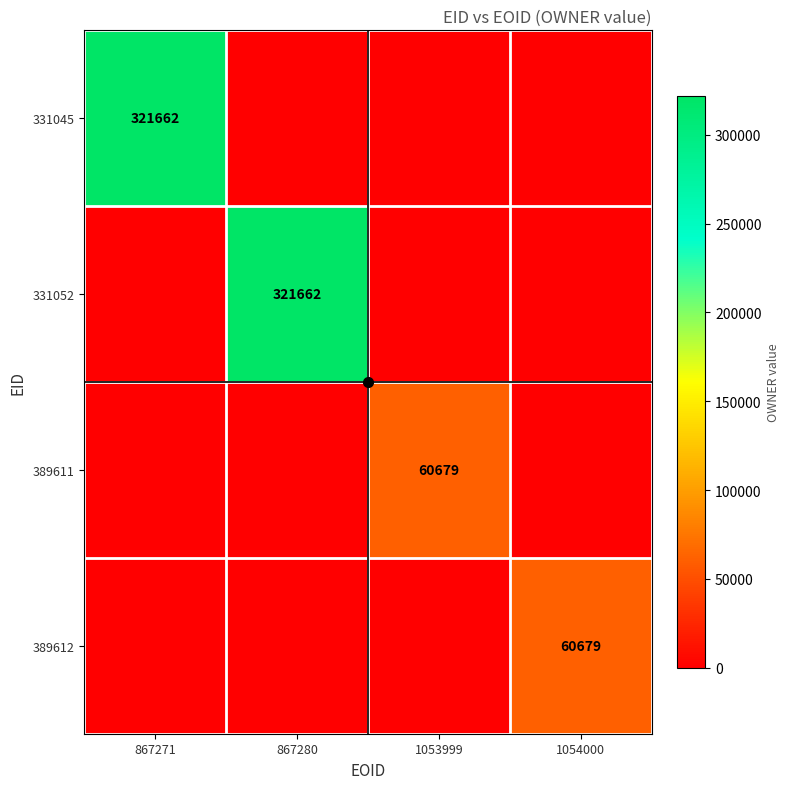

How many values in 331052 are above zero?

1